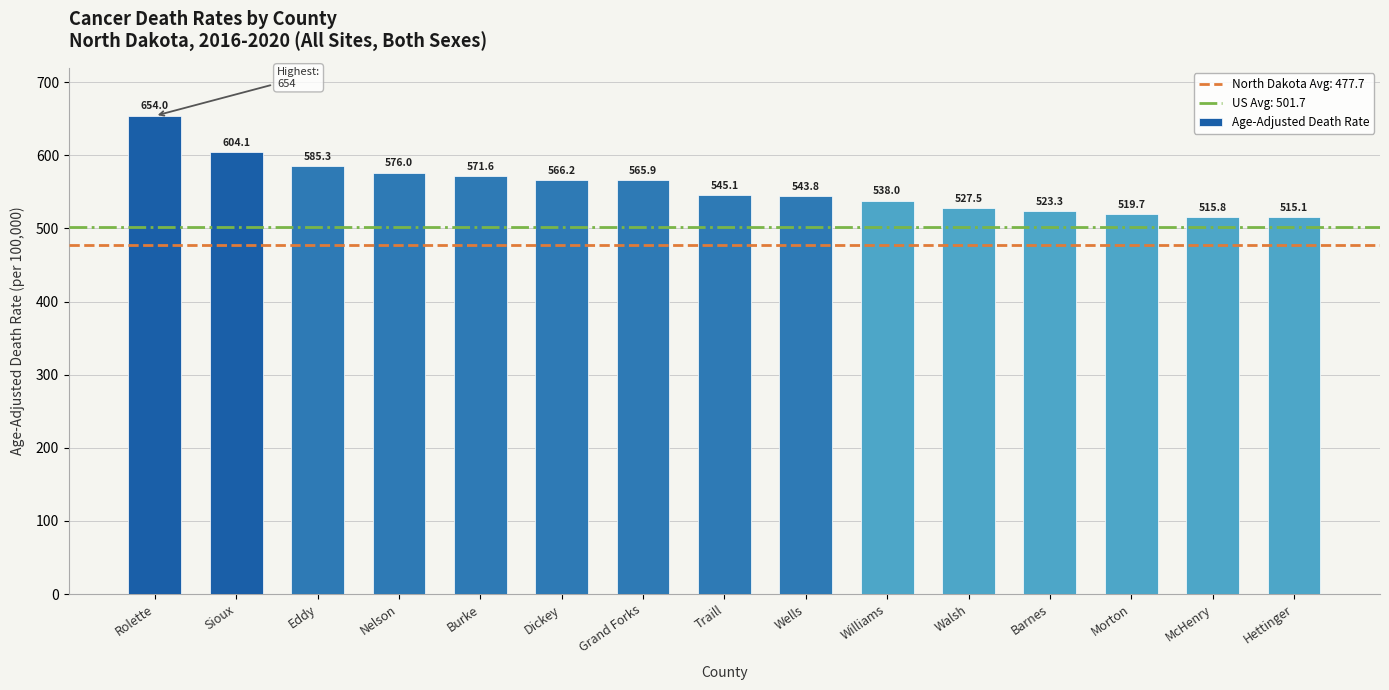

What is the ratio of the value at Sioux to the value at Barnes?

1.2